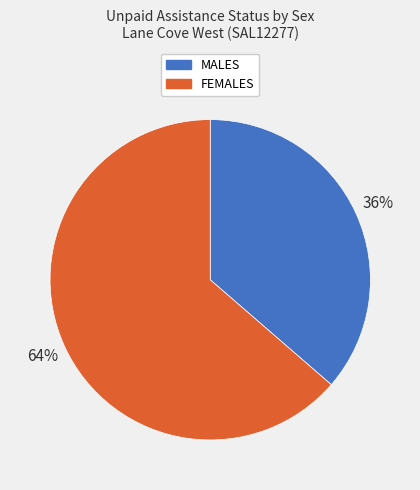

Which slice is the smallest?

MALES